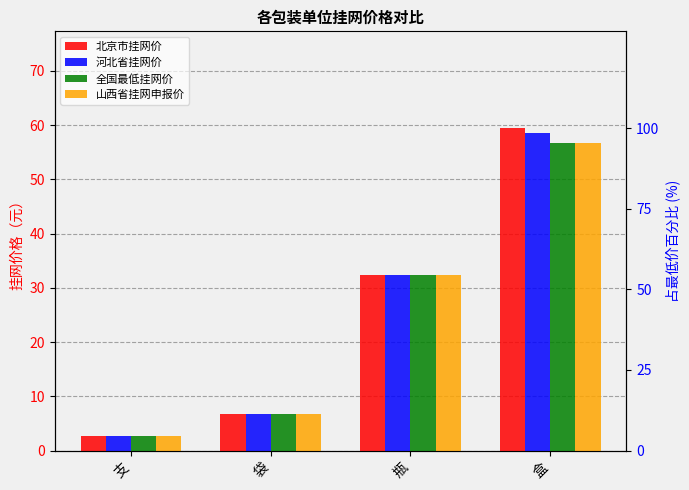

Which has a higher value, 袋 or 支?

袋